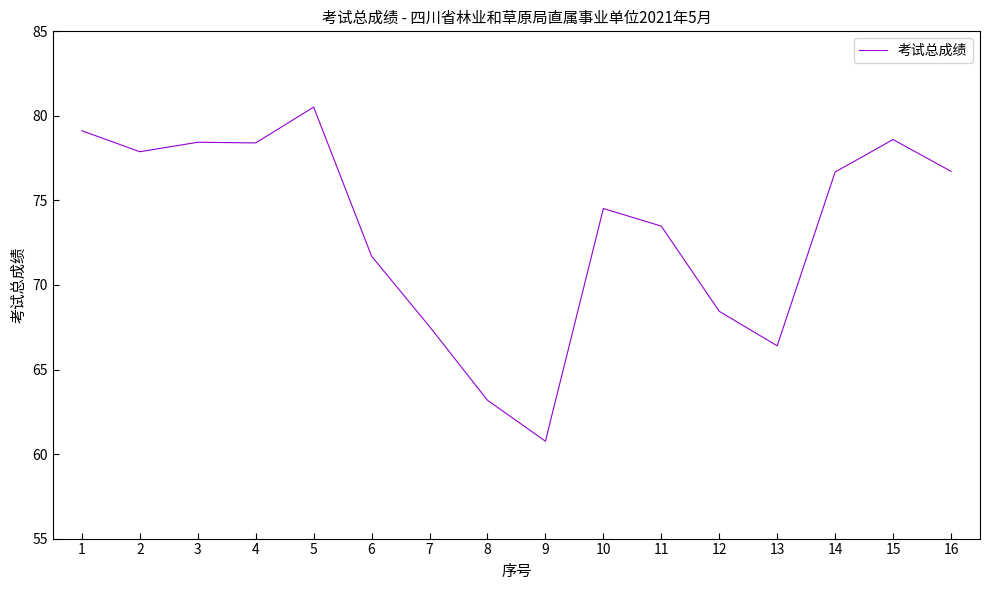

At which category does the chart reach its peak across all series?

5